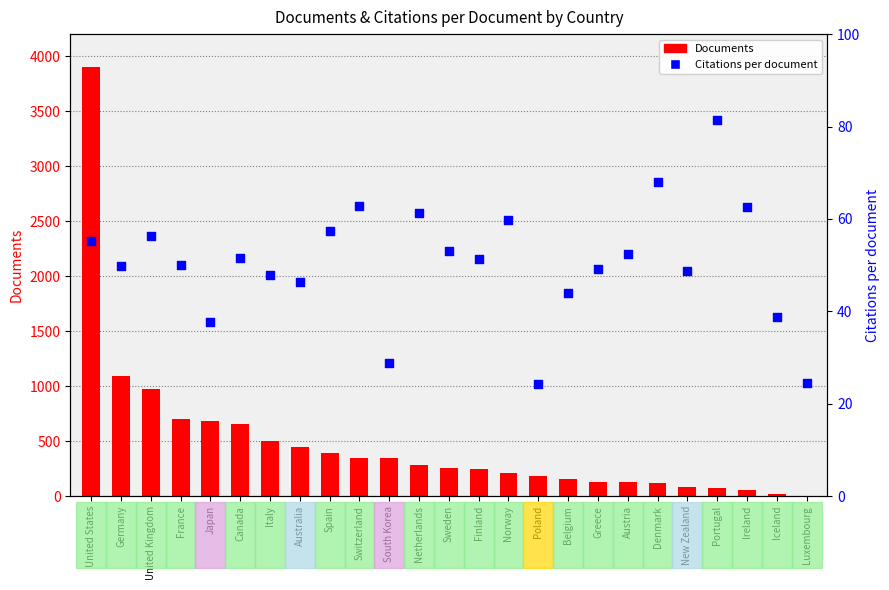

At how many categories does at least one series exceed 2169?

1